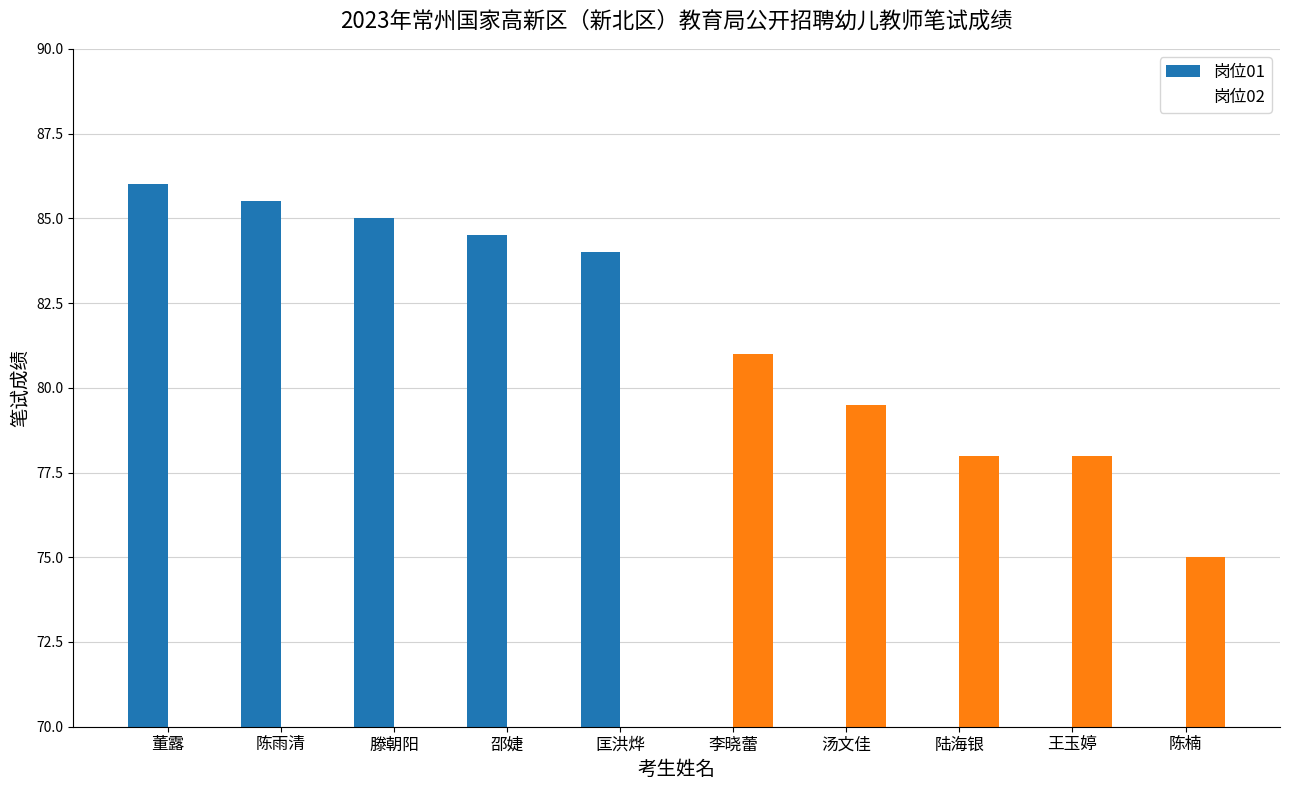

What position from the right is 董露?

10